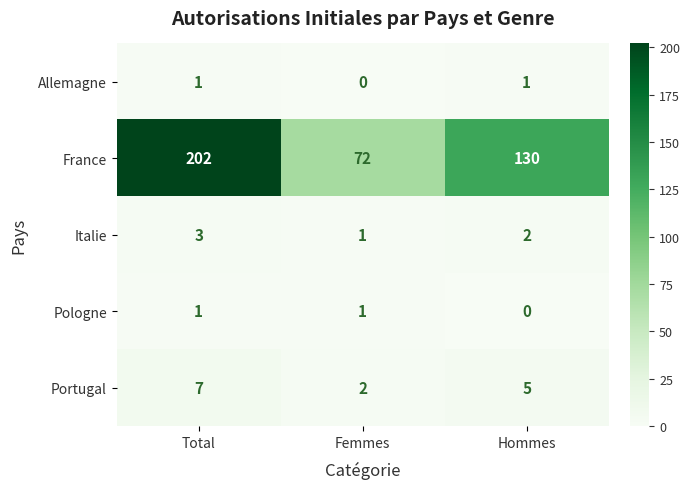

Rank the categories by Portugal value from highest to lowest.

Total, Hommes, Femmes